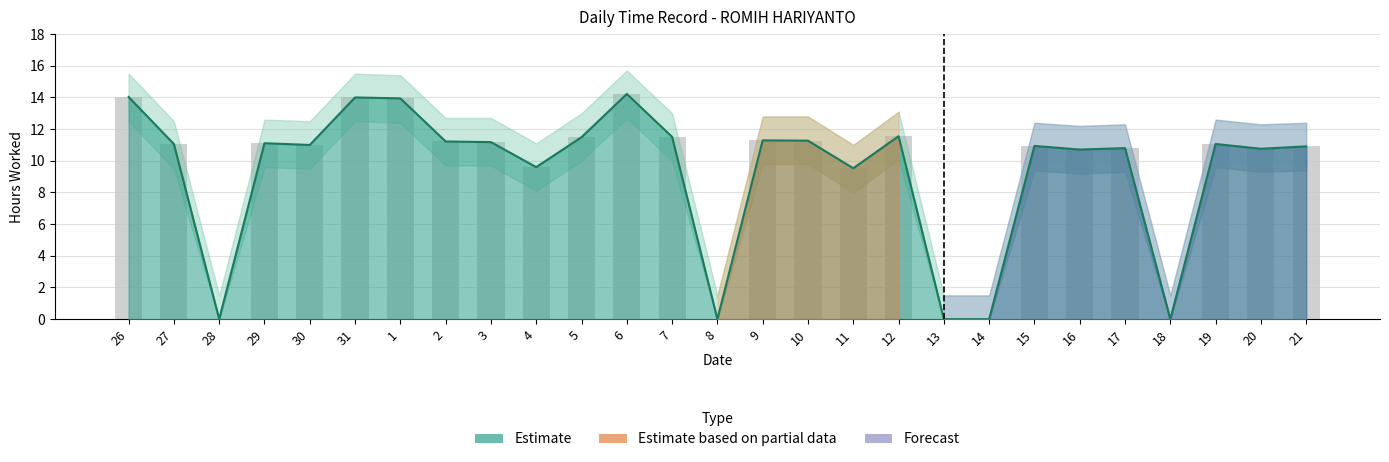

What position from the left is 14?

20